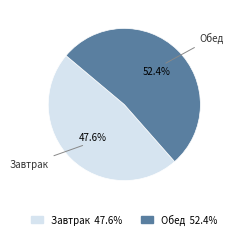

What portion of the pie excludes Завтрак?

52.4%